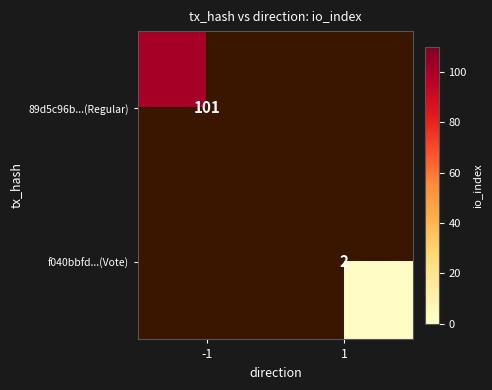

True or false: f040bbfd...(Vote) has a value of 2 at 1.

True